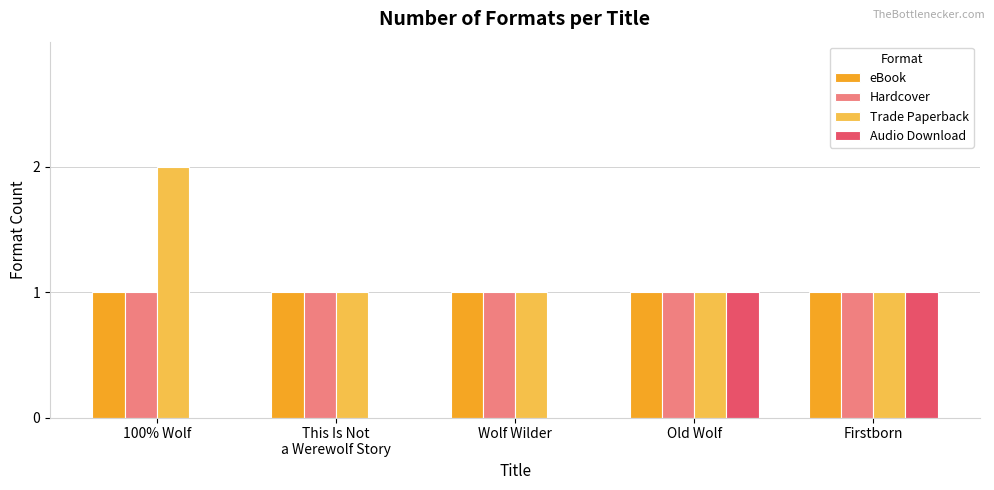

Which series has the largest total across all categories?

Trade Paperback